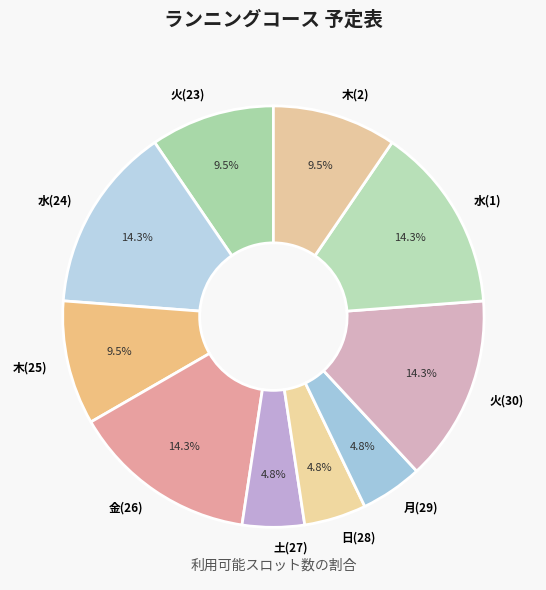

Is 水(24) the majority of the pie?

No